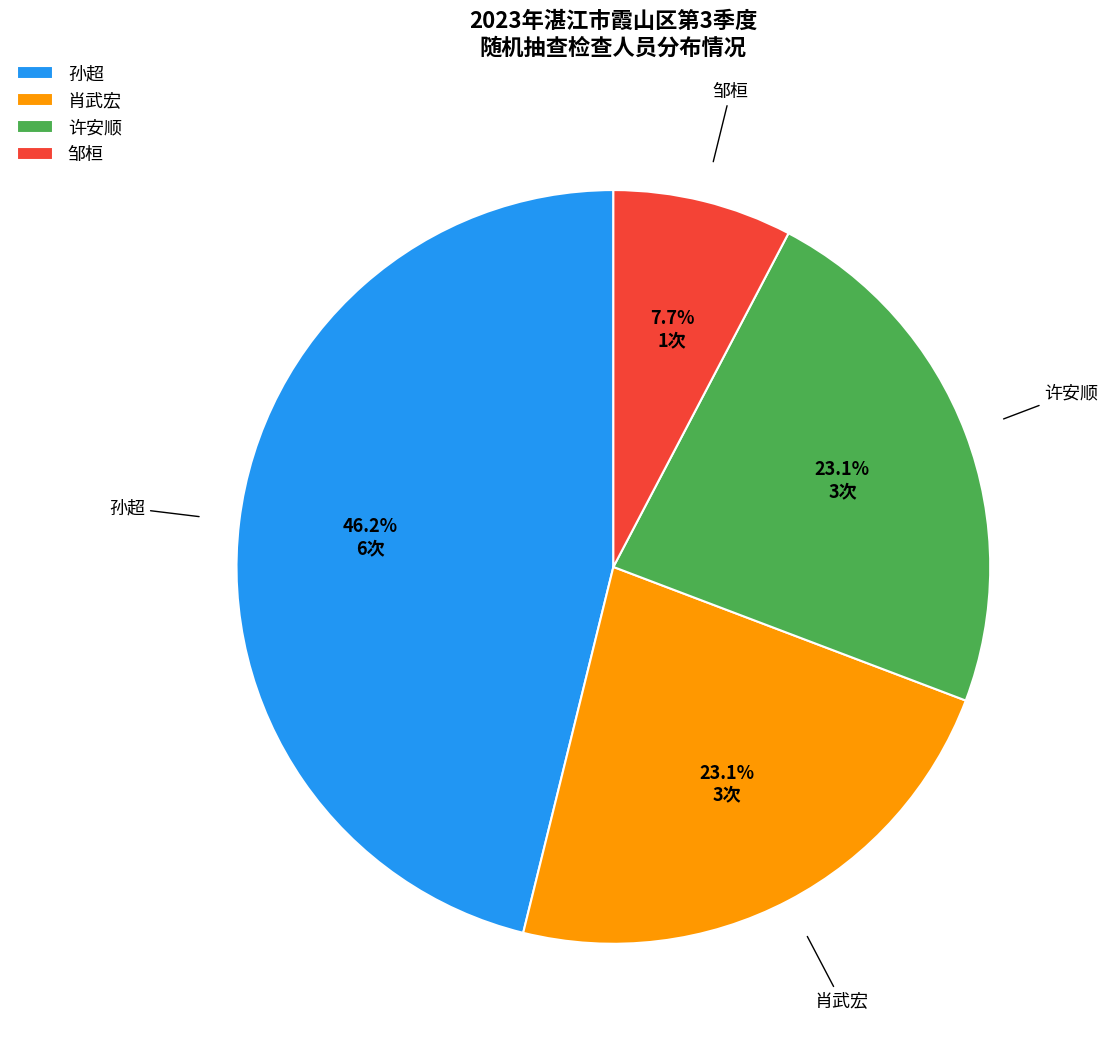

Which category has the smallest portion of the pie?

邹桓